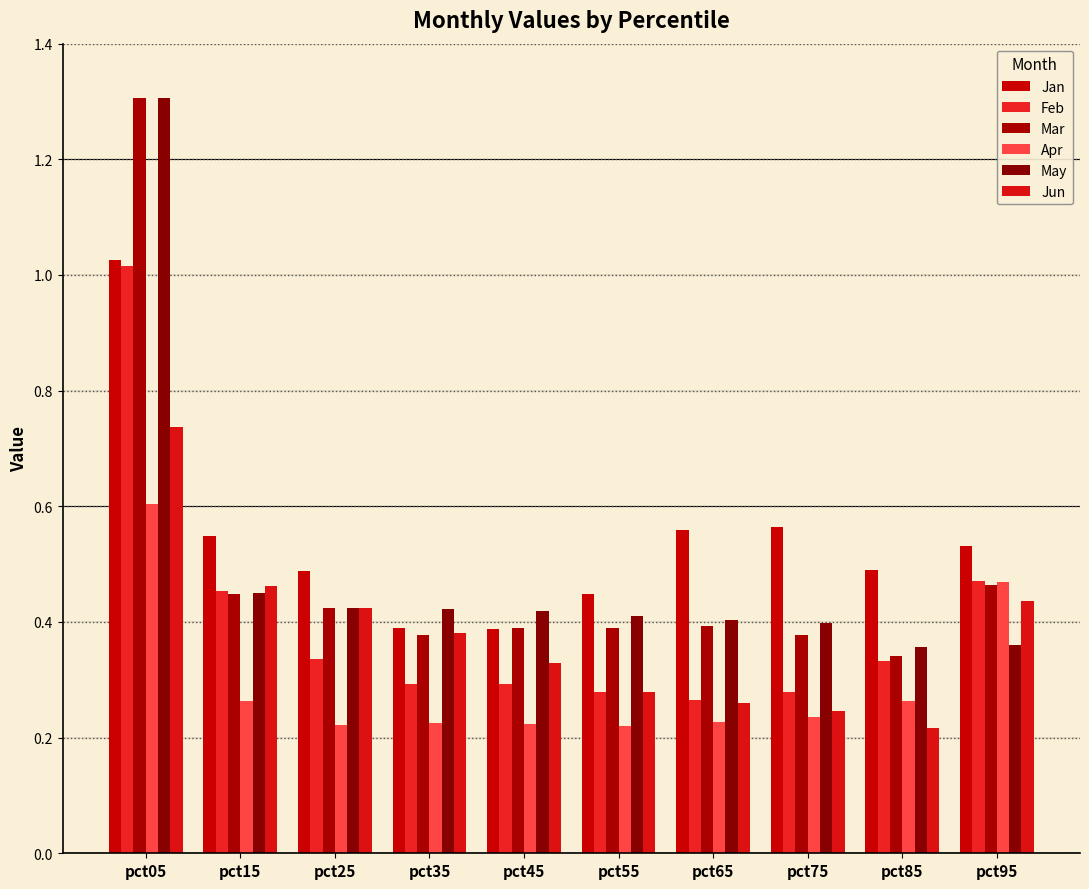

Are the bars grouped side by side (vs. stacked)?

Yes